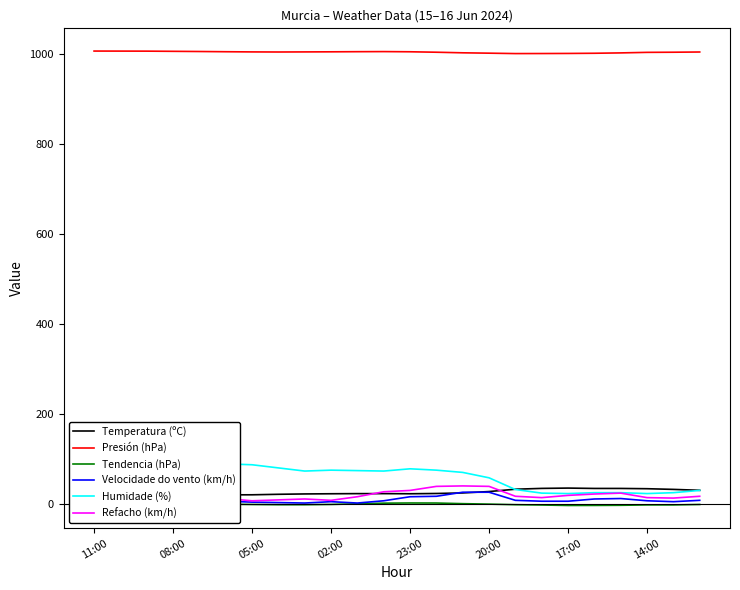

What is the maximum value for Presión (hPa)?

1006.6